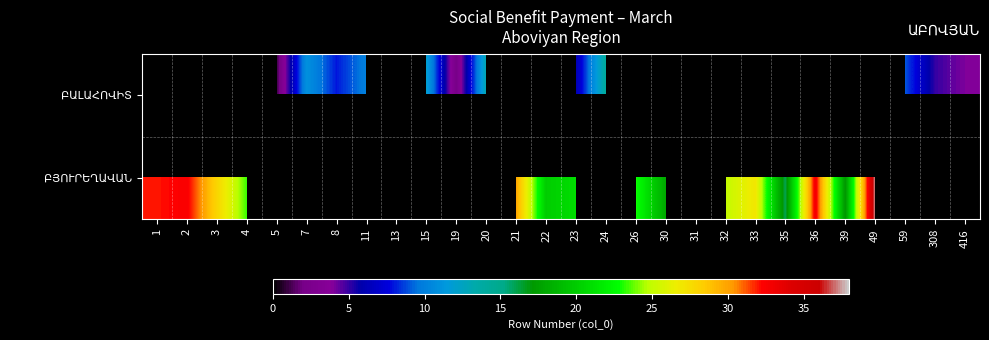

The row_1 series shows 10.1 at 23. True or false?

False